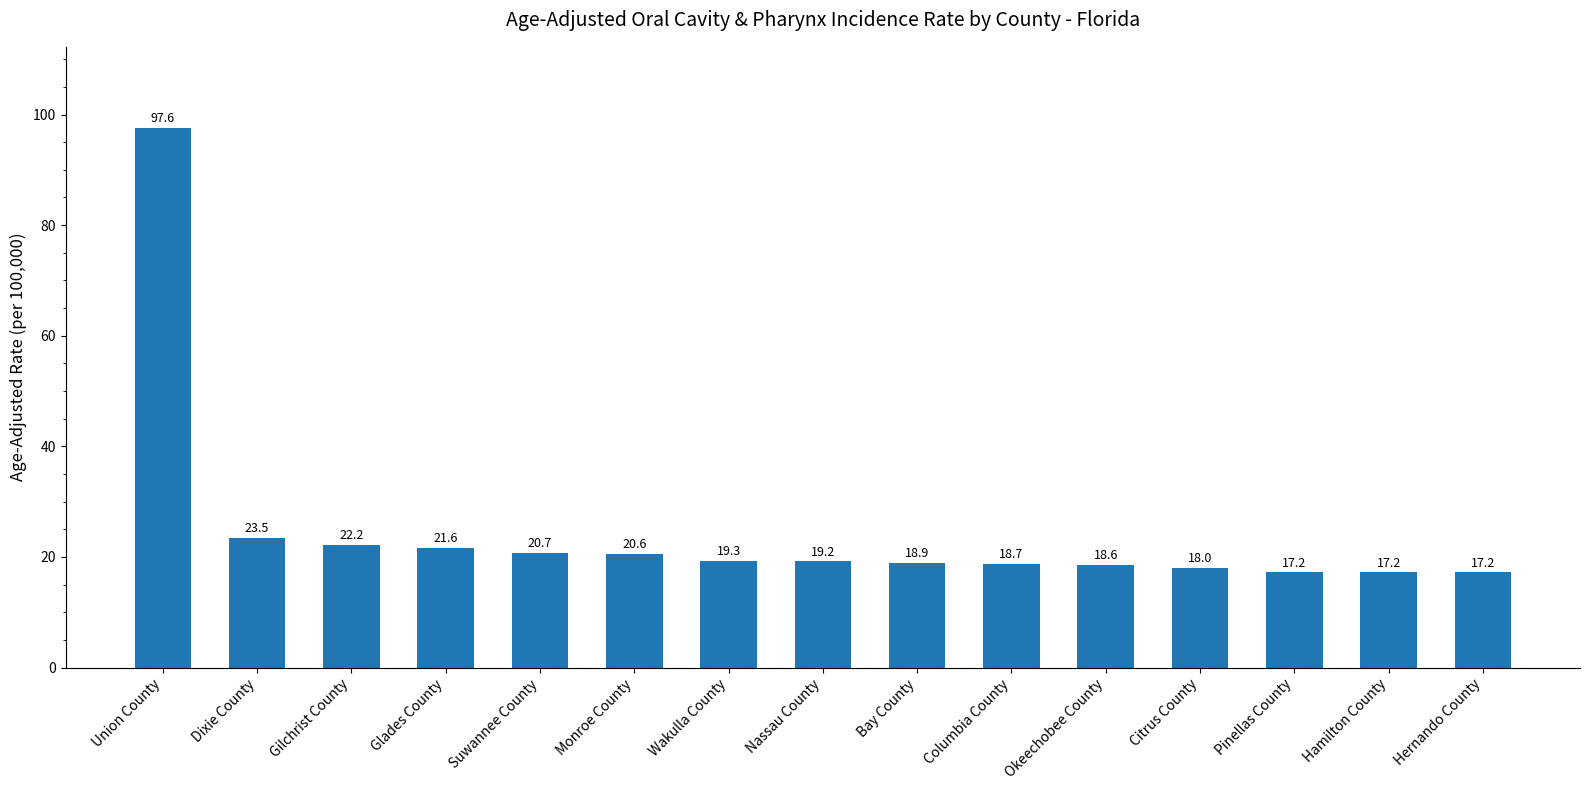

At which label is the value closest to 57?

Dixie County